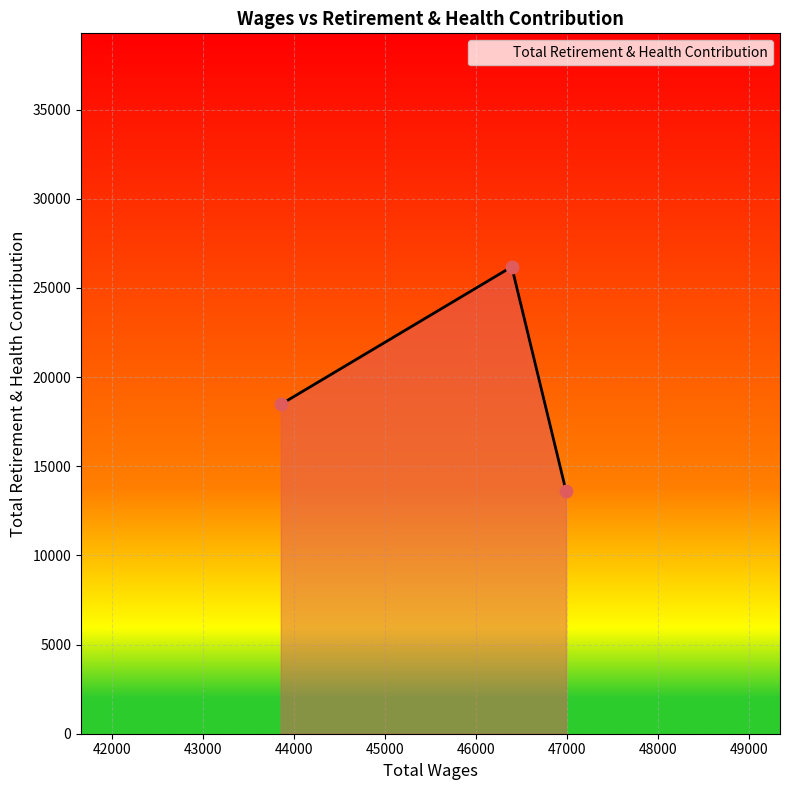

What is the minimum value shown in the chart?

13625